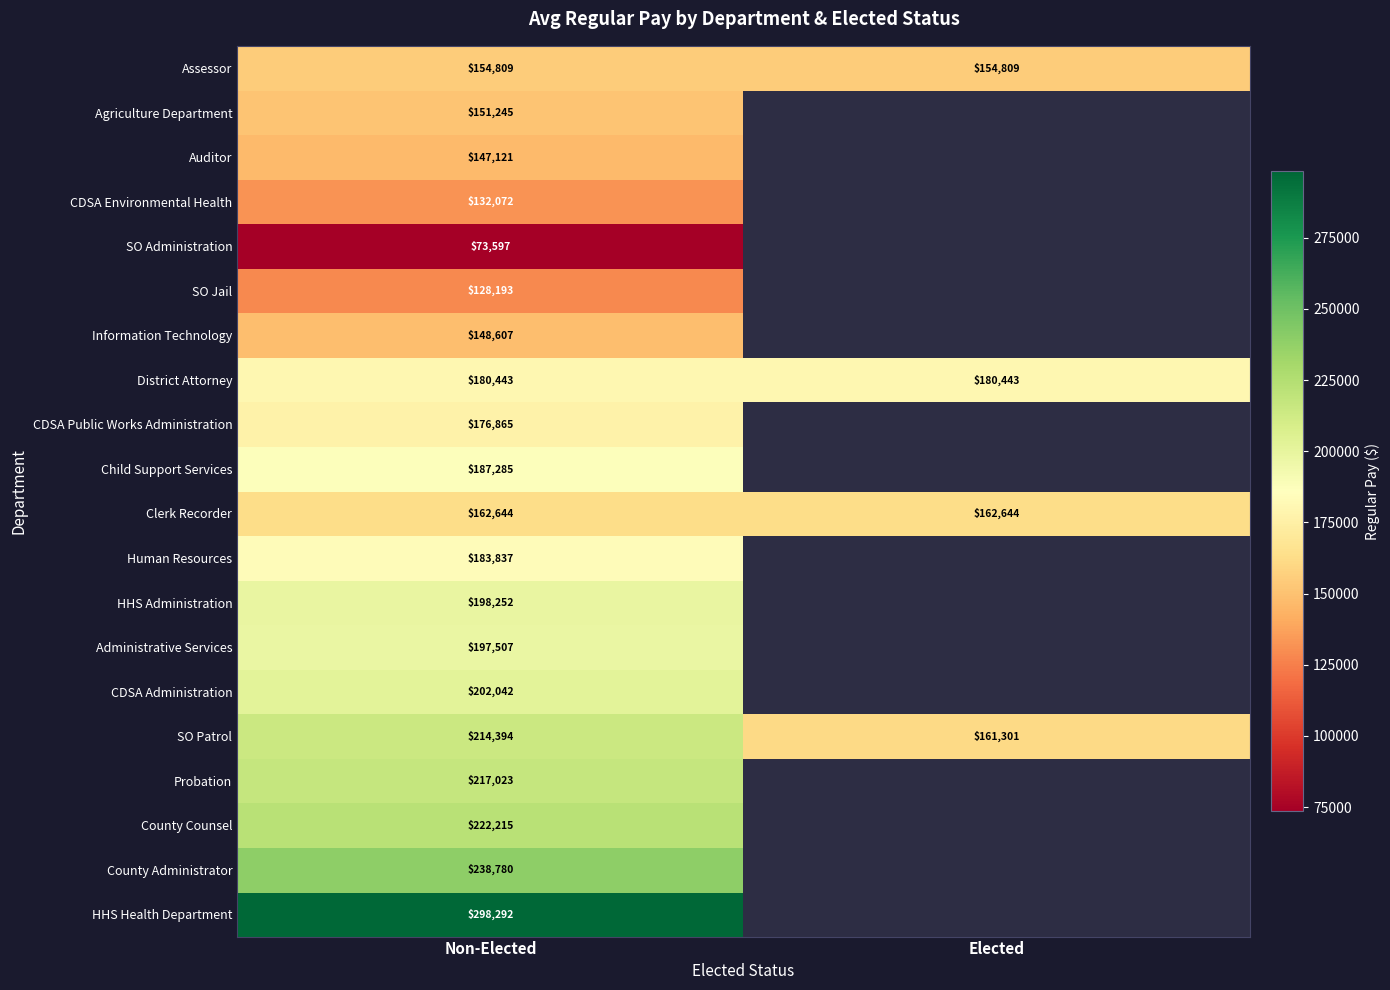

At which category does the chart reach its minimum across all series?

Non-Elected